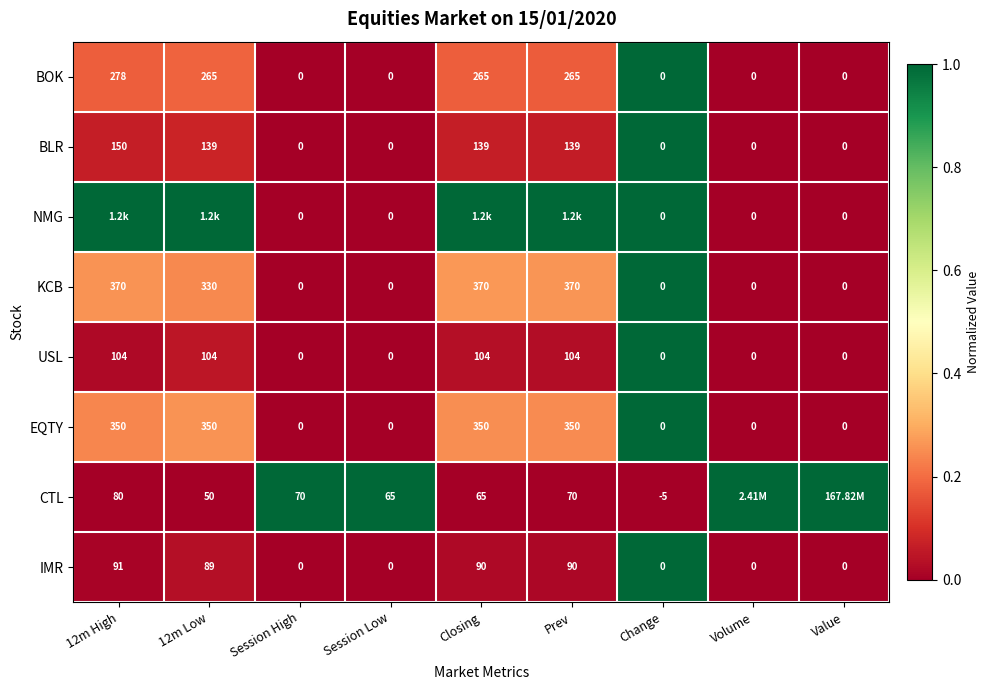

What is the sum of all USL values?

416